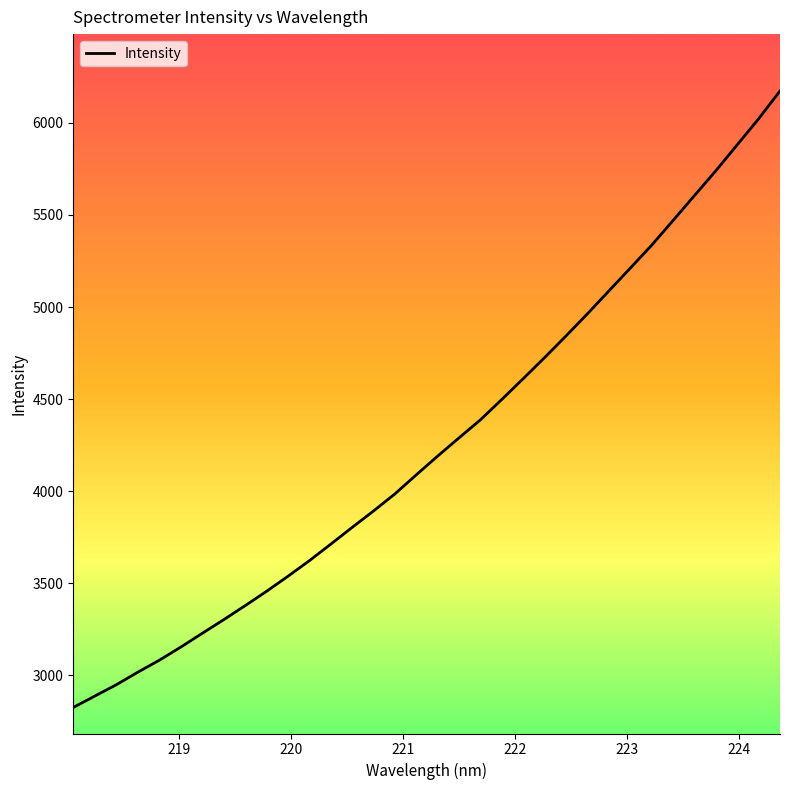

What is the smallest value displayed?

2826.1